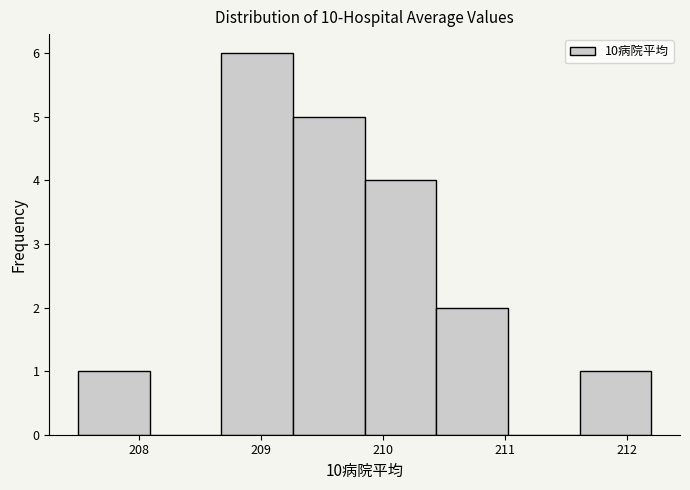

Which range on the x-axis has the tallest bar?

208.7 to 209.3